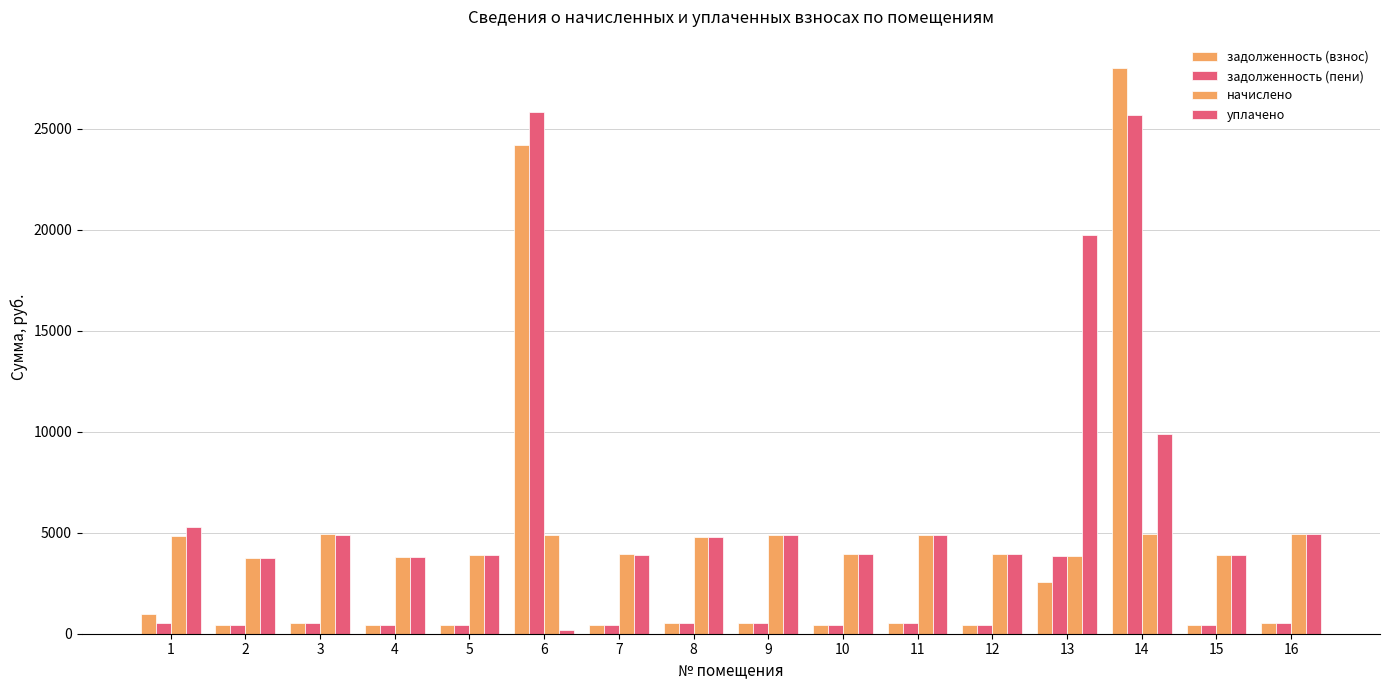

What is the sum of all задолженность (пени) values?

61647.6